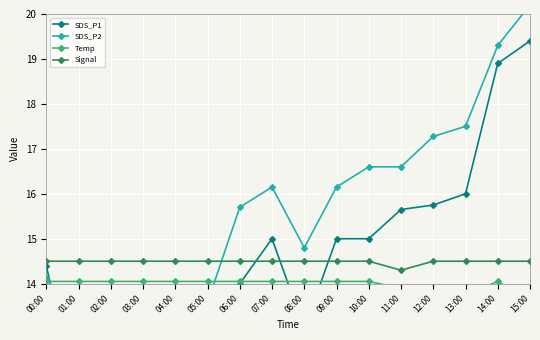

Which category has the lowest value in the SDS_P1 series?

01:00